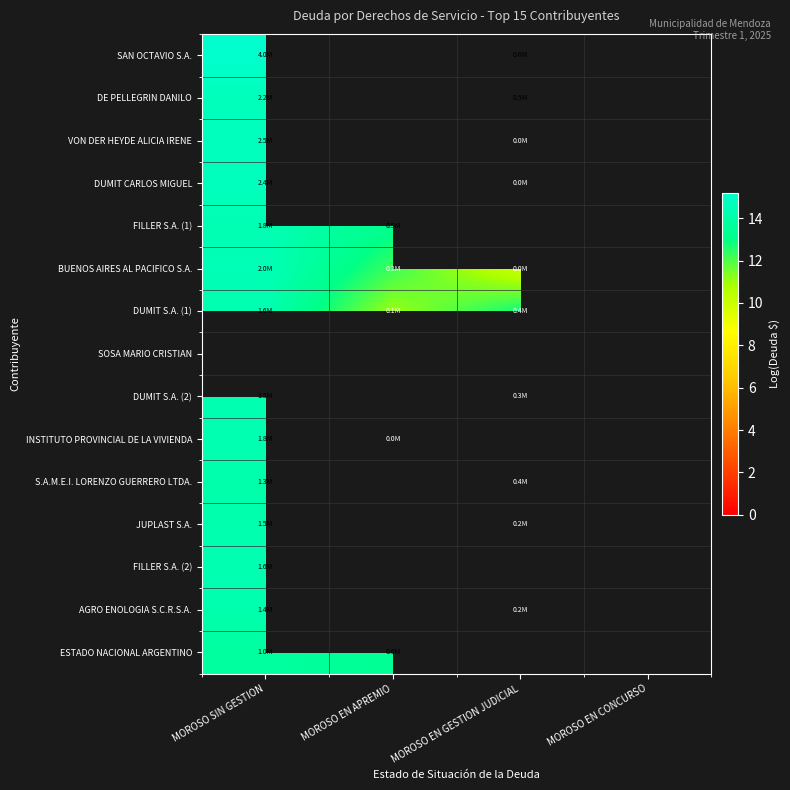

Which label corresponds to the largest value in the chart?

MOROSO SIN GESTION